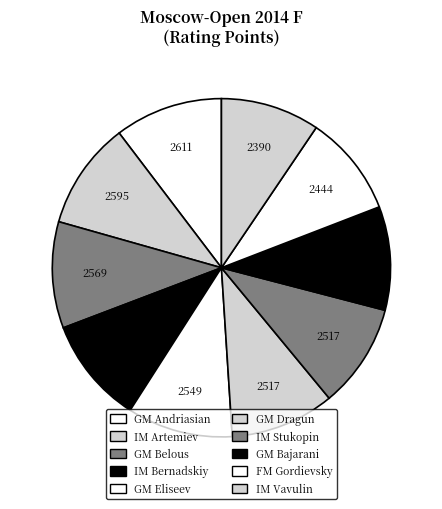

Rank the categories by value from lowest to highest.

IM Vavulin, FM Gordievsky, GM Bajarani, GM Dragun, IM Stukopin, GM Eliseev, IM Bernadskiy, GM Belous, IM Artemiev, GM Andriasian